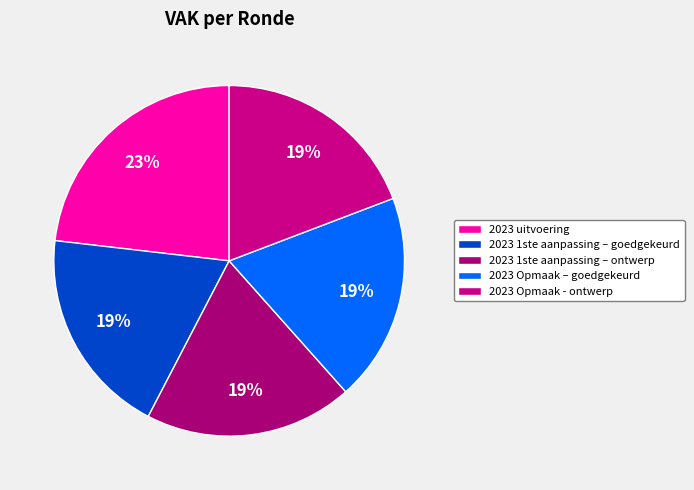

Rank the categories by value from lowest to highest.

2023 1ste aanpassing – goedgekeurd, 2023 1ste aanpassing – ontwerp, 2023 Opmaak – goedgekeurd, 2023 Opmaak - ontwerp, 2023 uitvoering